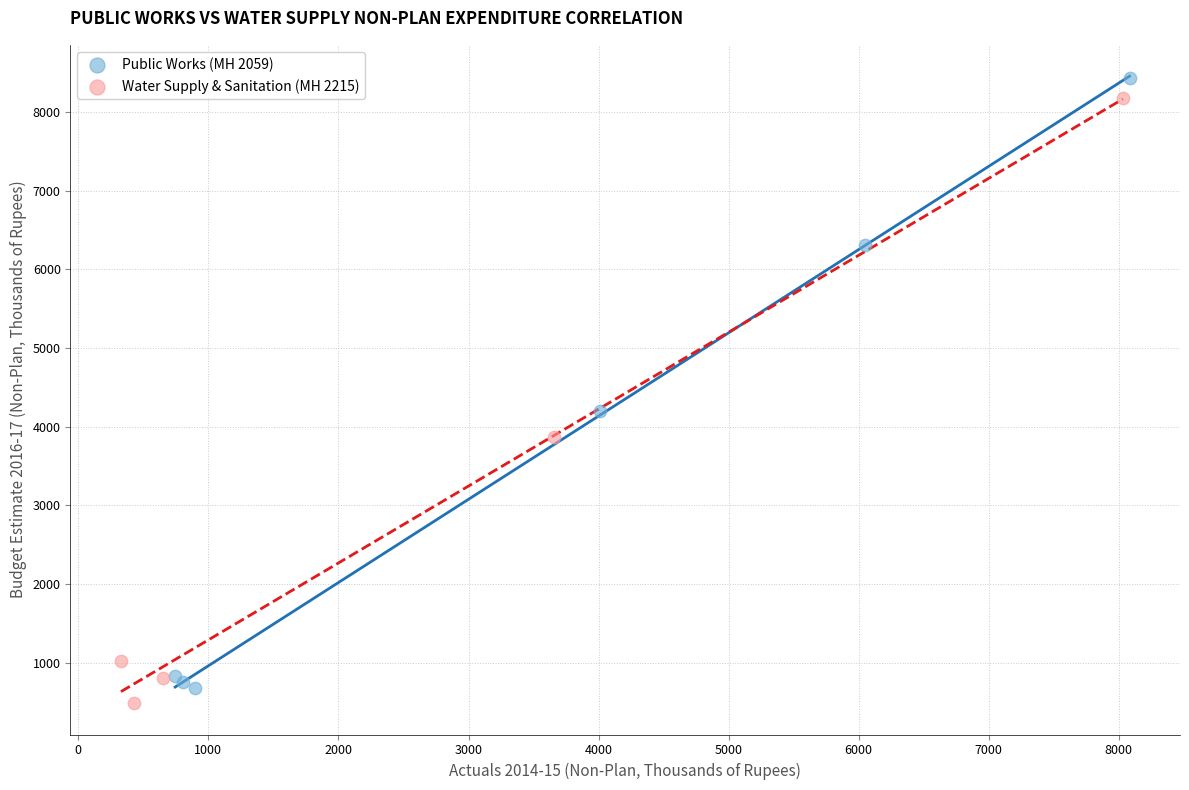

Which series reaches the minimum Y coordinate?

Water Supply & Sanitation (MH 2215)